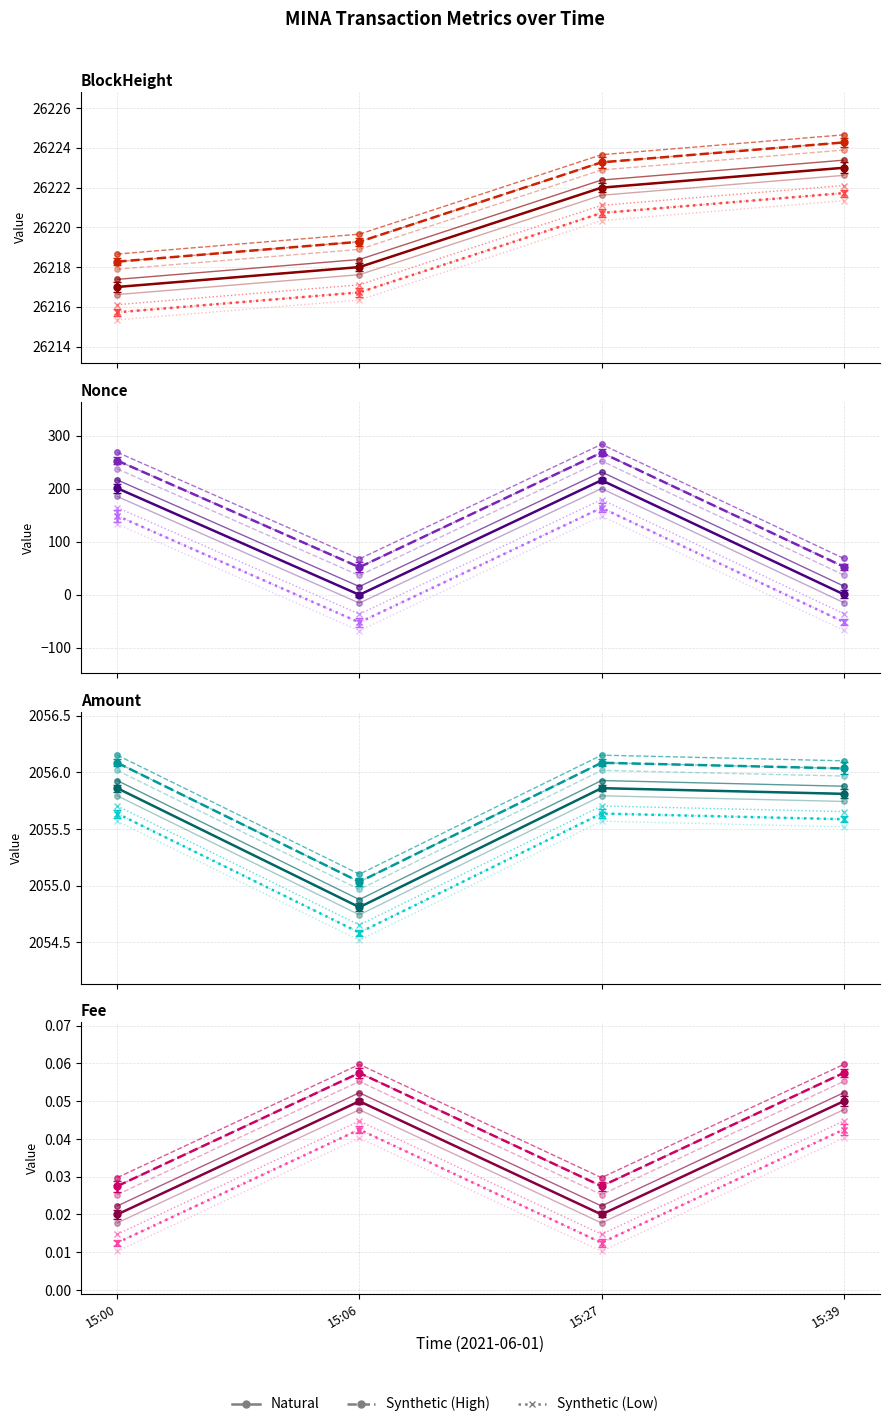

What is the minimum value for Amount?

2054.7